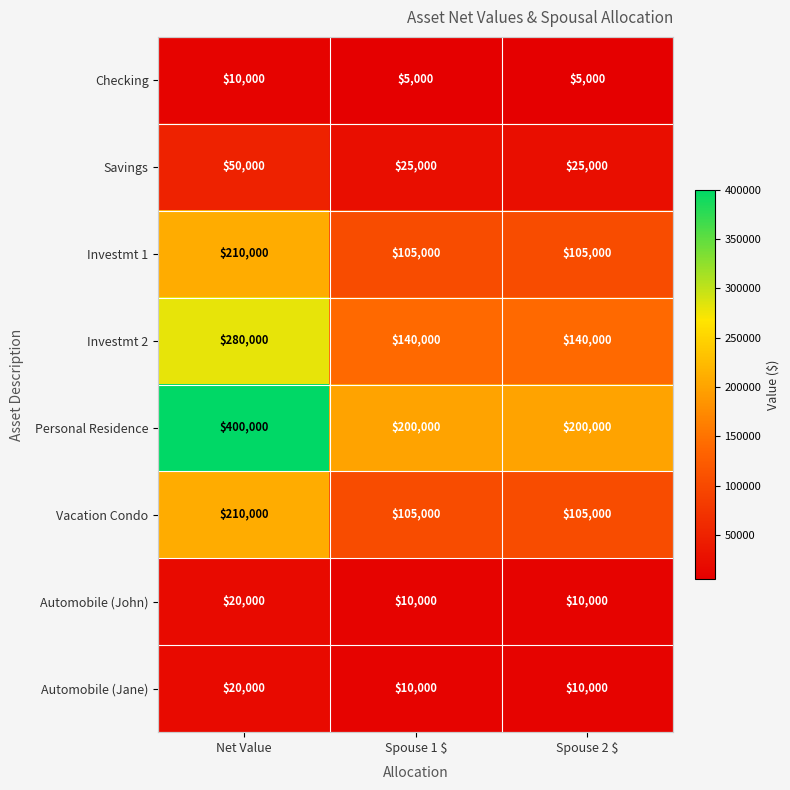

Which category has the highest value across all series?

Net Value